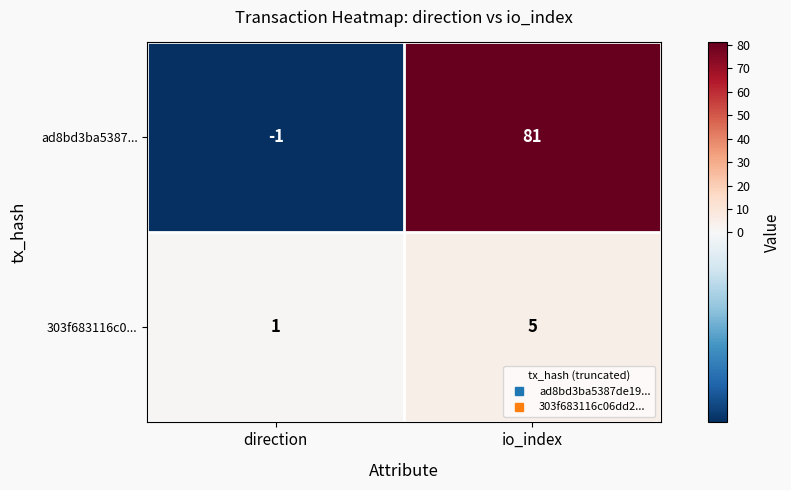

What value does the ad8bd3ba5387... series have at io_index, to the nearest 5?

80